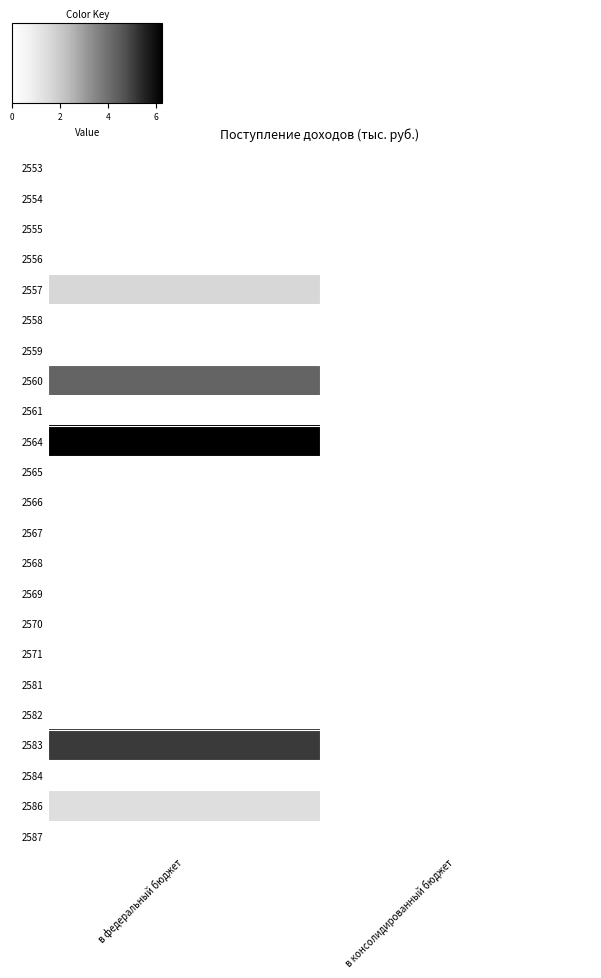

How many series are shown in this chart?

23